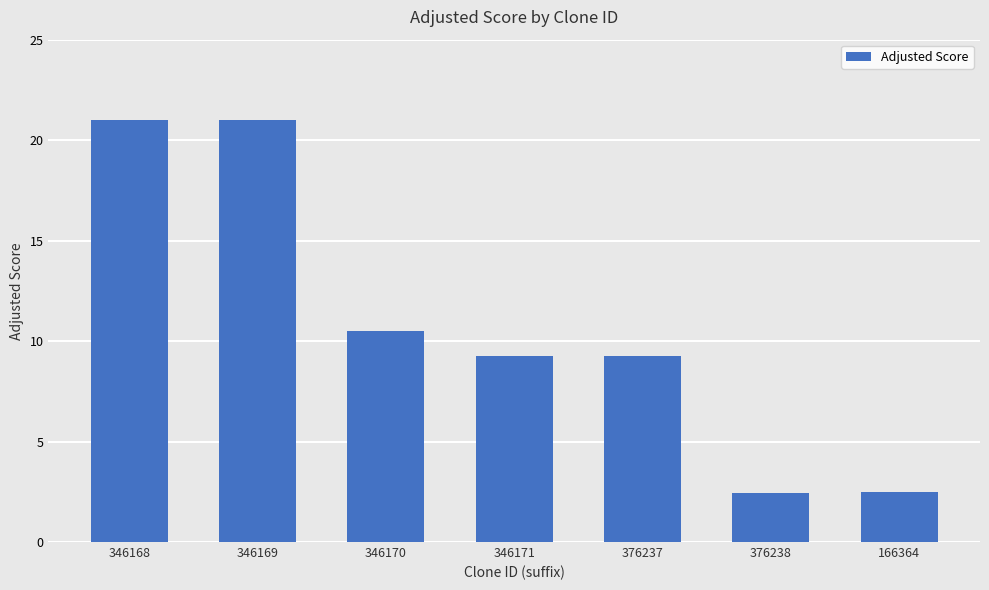

The chart shows a value of 3.2 at 376238. True or false?

False